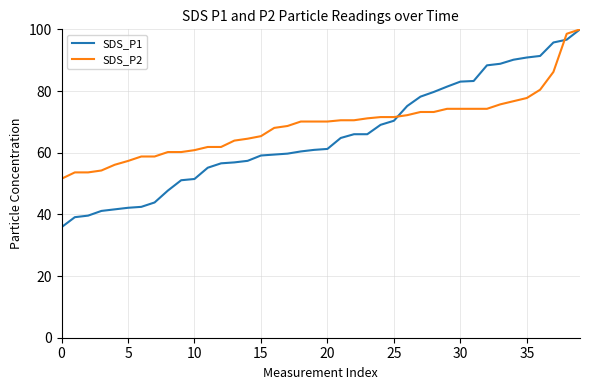

What is the maximum value for SDS_P1?

100.0